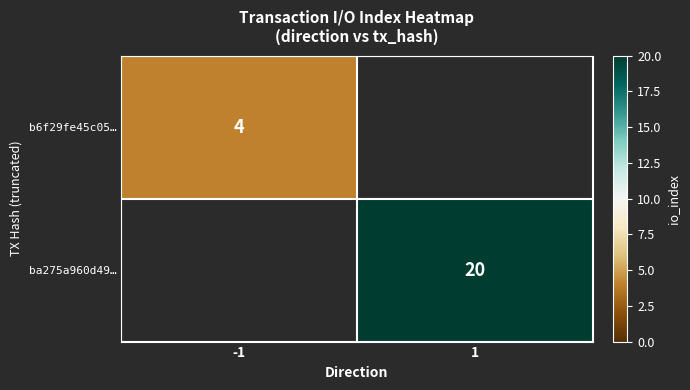

How many data points does each series have?

2